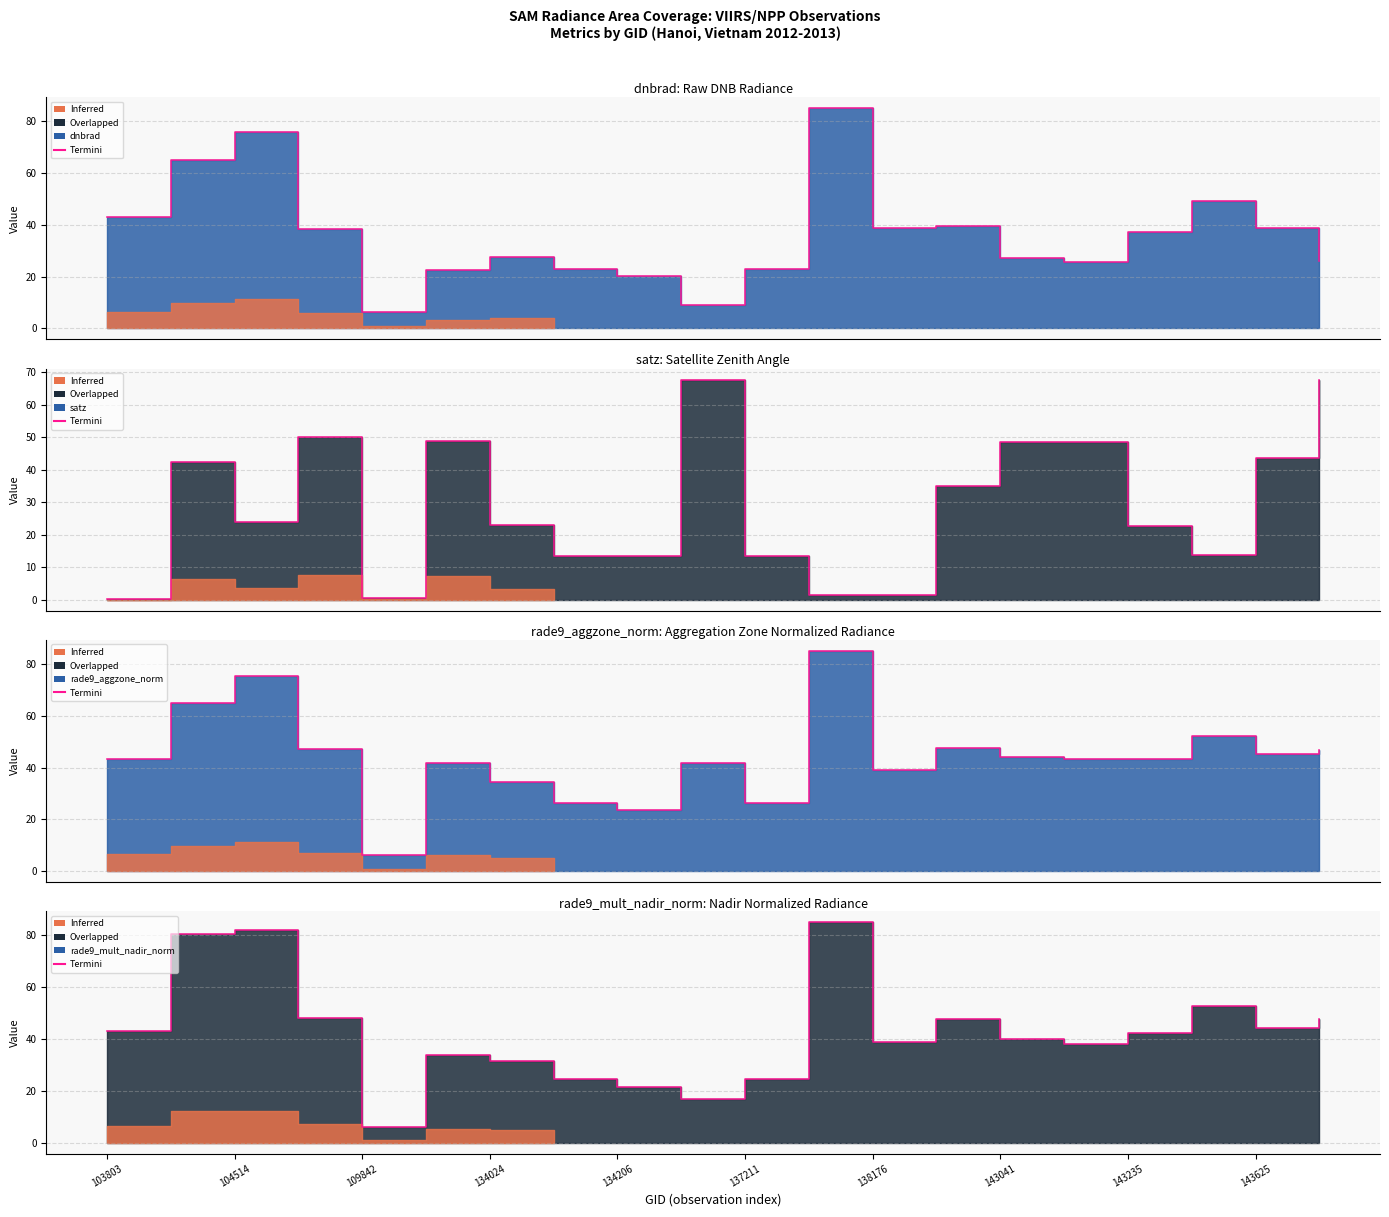

True or false: rade9_mult_nadir_norm_termini has more than 0 interior local peaks.

True